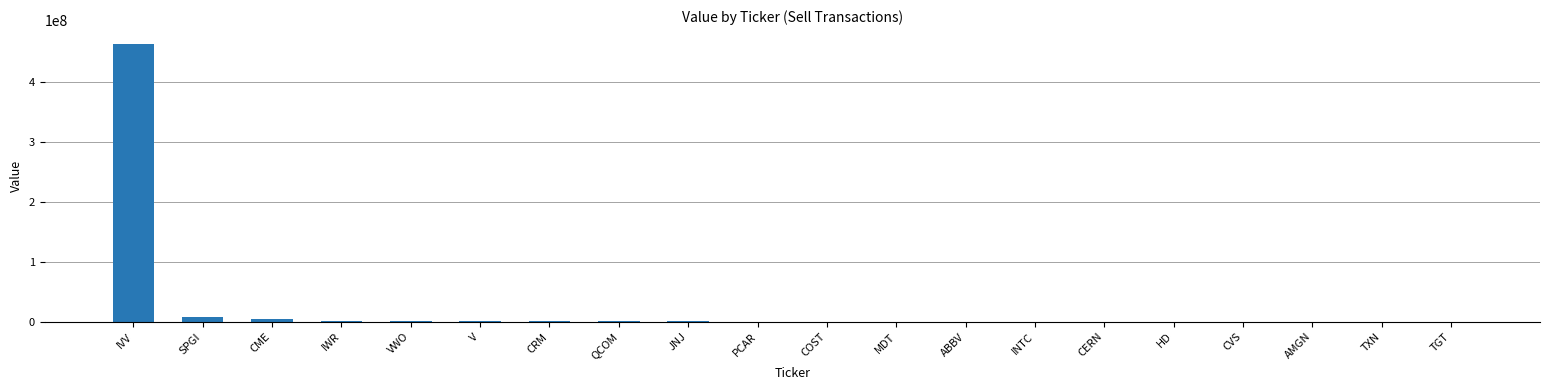

What is the sum of all values?

488561200